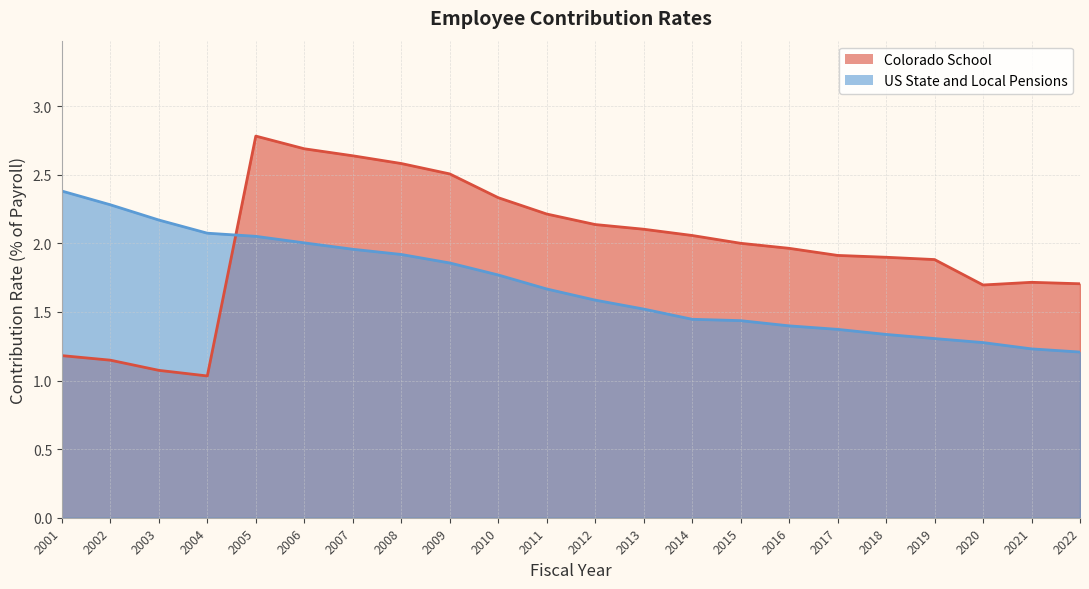

At which category does the chart reach its peak across all series?

2005